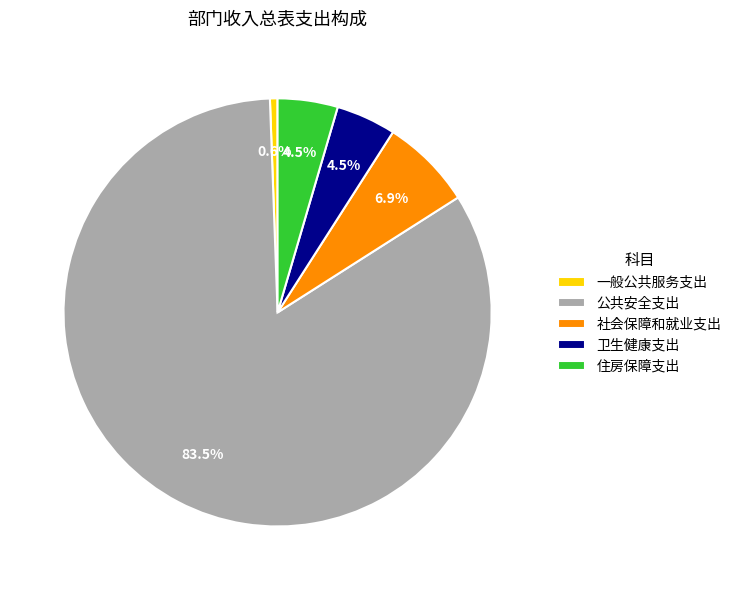

What is the majority slice?

公共安全支出